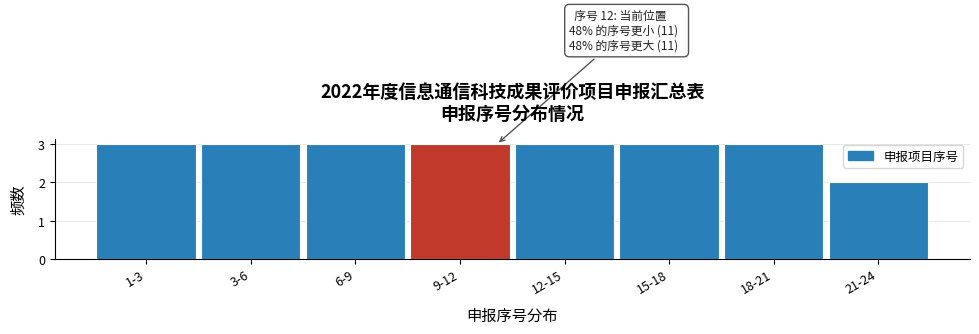

Reading right to left, extract all data points from this chart.

2	3	3	3	3	3	3	3